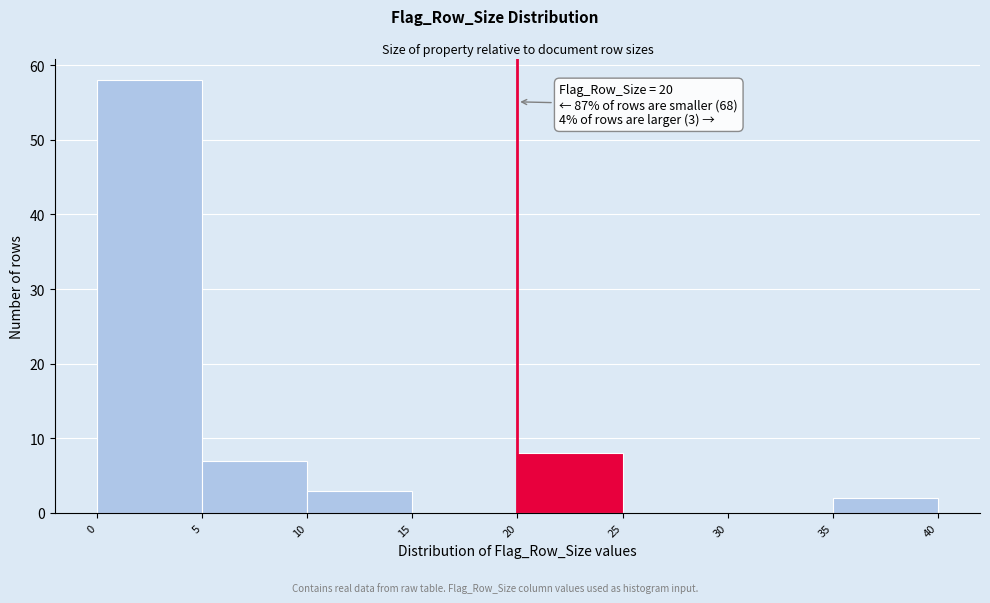

Which range on the x-axis has the tallest bar?

0 to 5